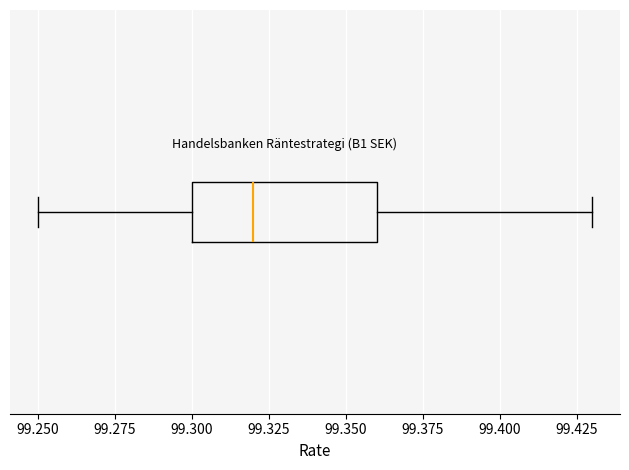

Read this box plot against the x-axis: the position of the median line, the range covered by the box, and the ends of both whiskers. The values are not printed on the chart, so give them approximately, as read against the axis.

median 99.32, box 99.30 to 99.36, whiskers 99.25 to 99.43